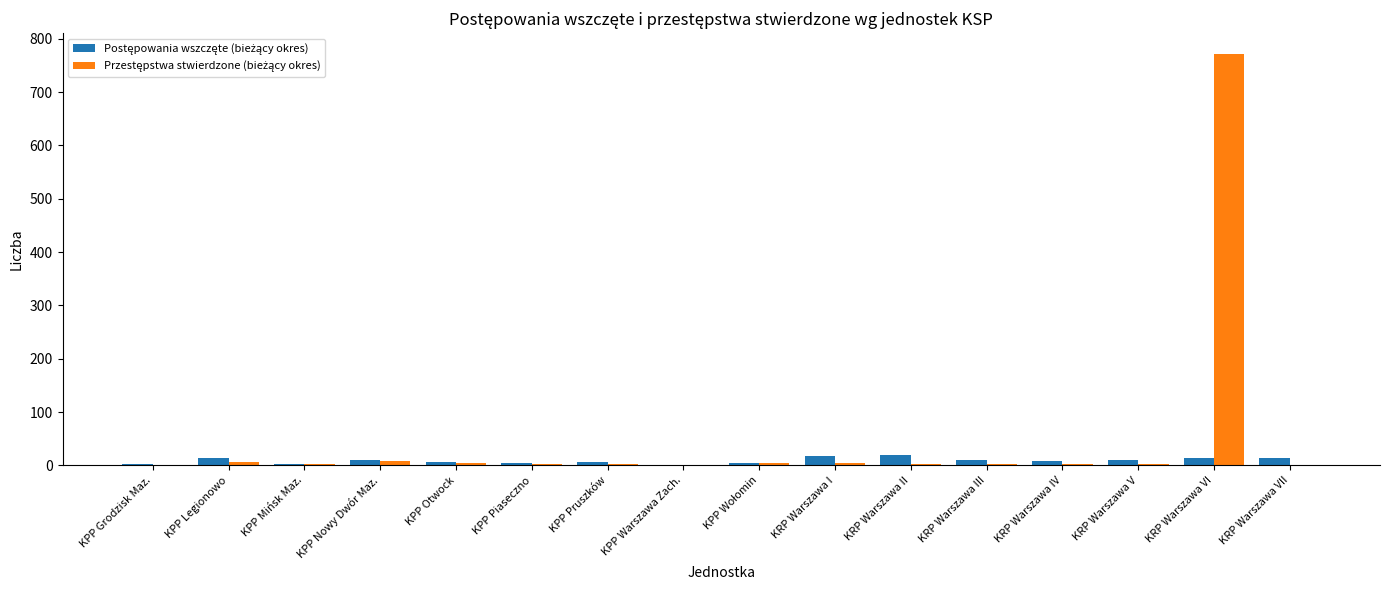

What is the greatest value displayed?

772